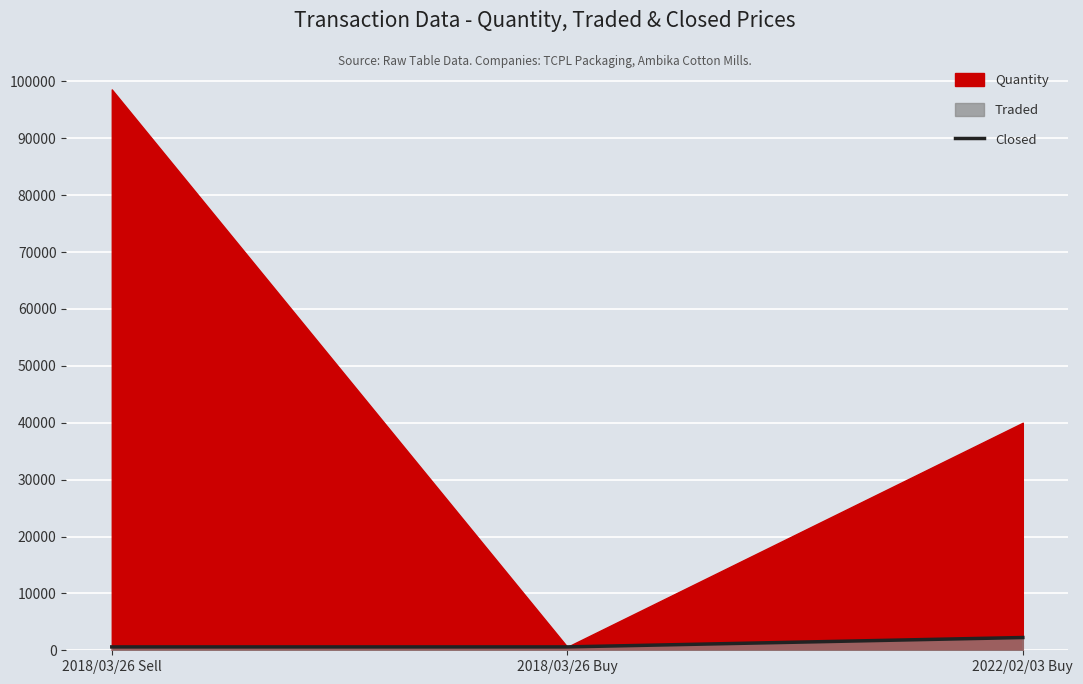

Read the value at 2022/02/03 Buy.

2243.1